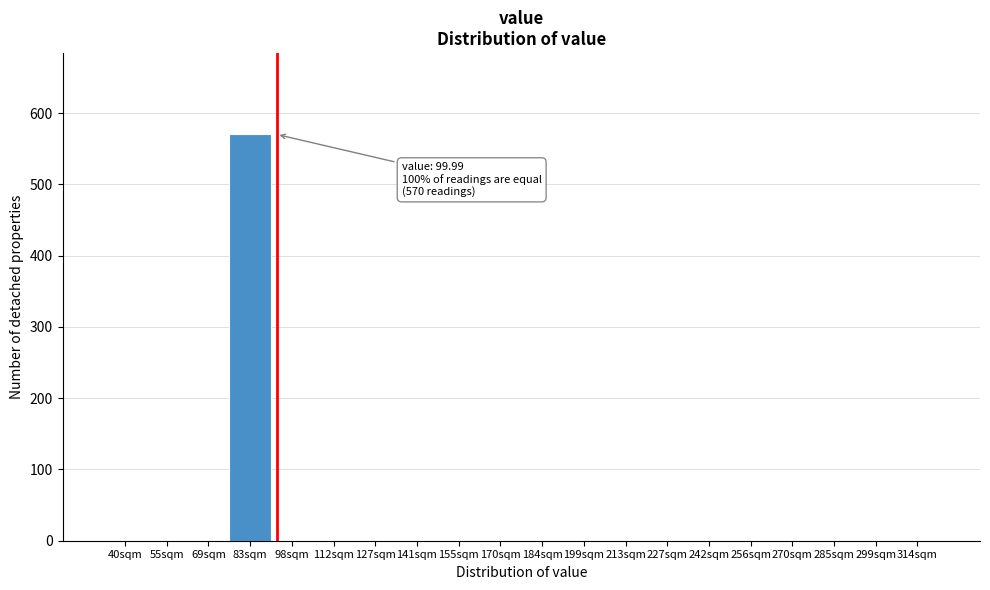

Reading right to left, what are all the values shown in this chart?

314sqm=0	299sqm=0	285sqm=0	270sqm=0	256sqm=0	242sqm=0	227sqm=0	213sqm=0	199sqm=0	184sqm=0	170sqm=0	155sqm=0	141sqm=0	127sqm=0	112sqm=0	98sqm=0	83sqm=570	69sqm=0	55sqm=0	40sqm=0